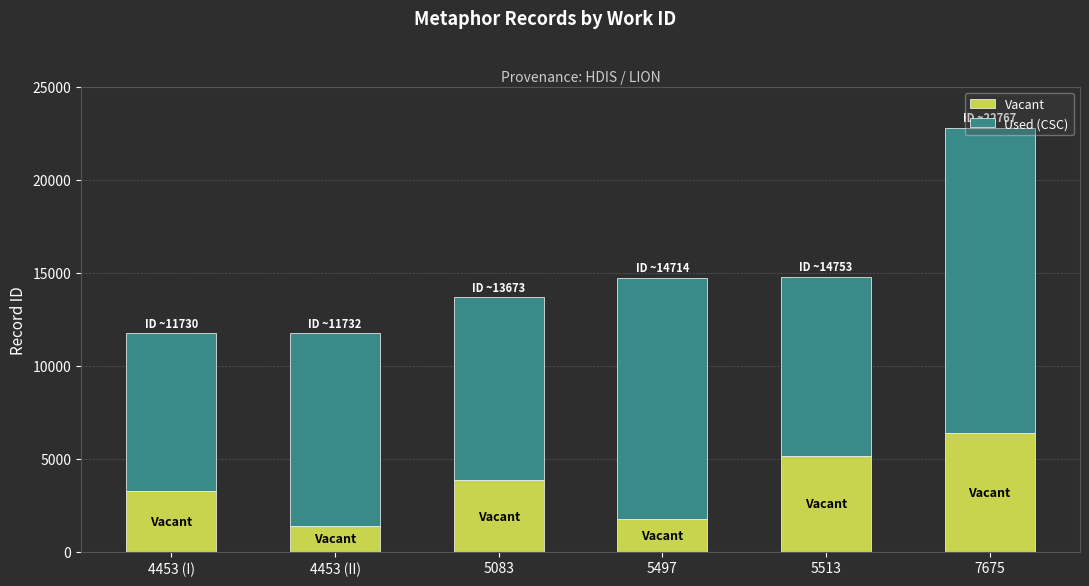

What is the approximate value of Vacant at 5083?

3828.4